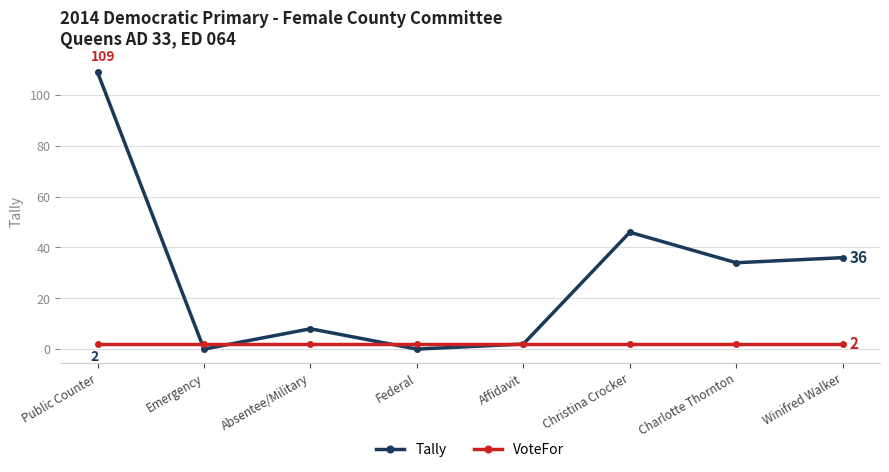

Which series changed the most between Affidavit and Christina Crocker?

Tally